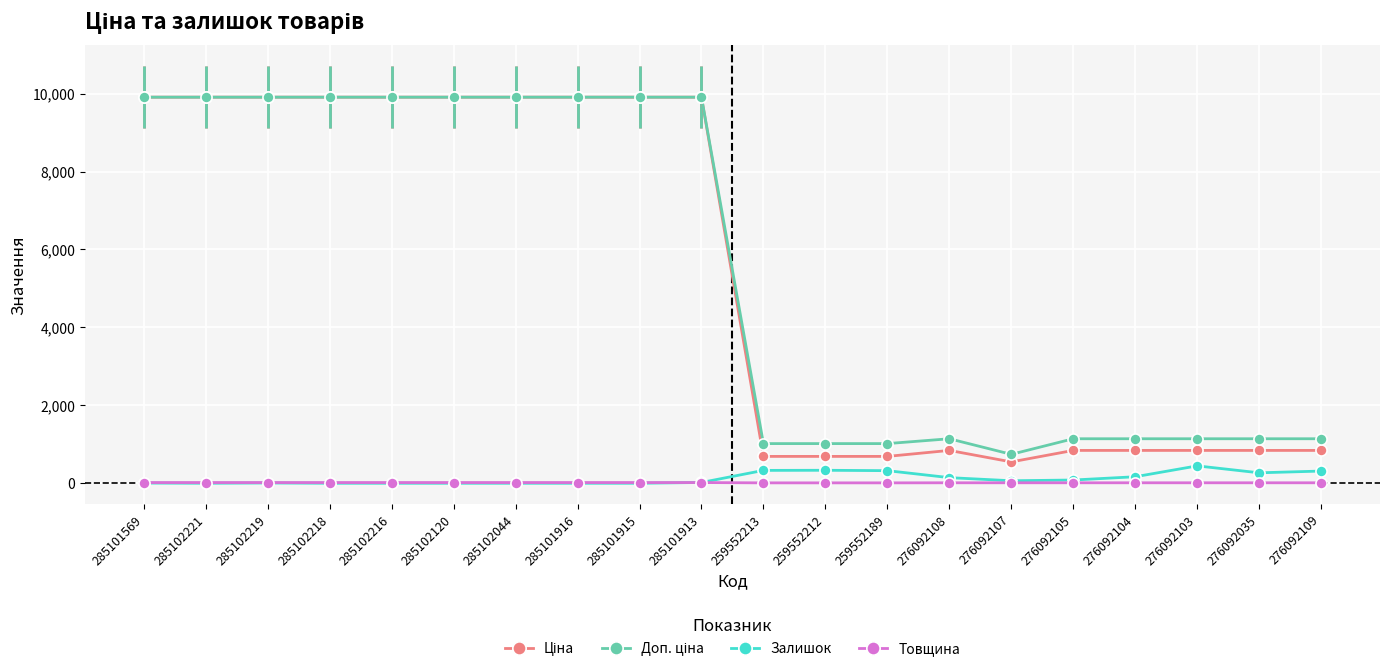

What is the average value of the Товщина series?

14.7